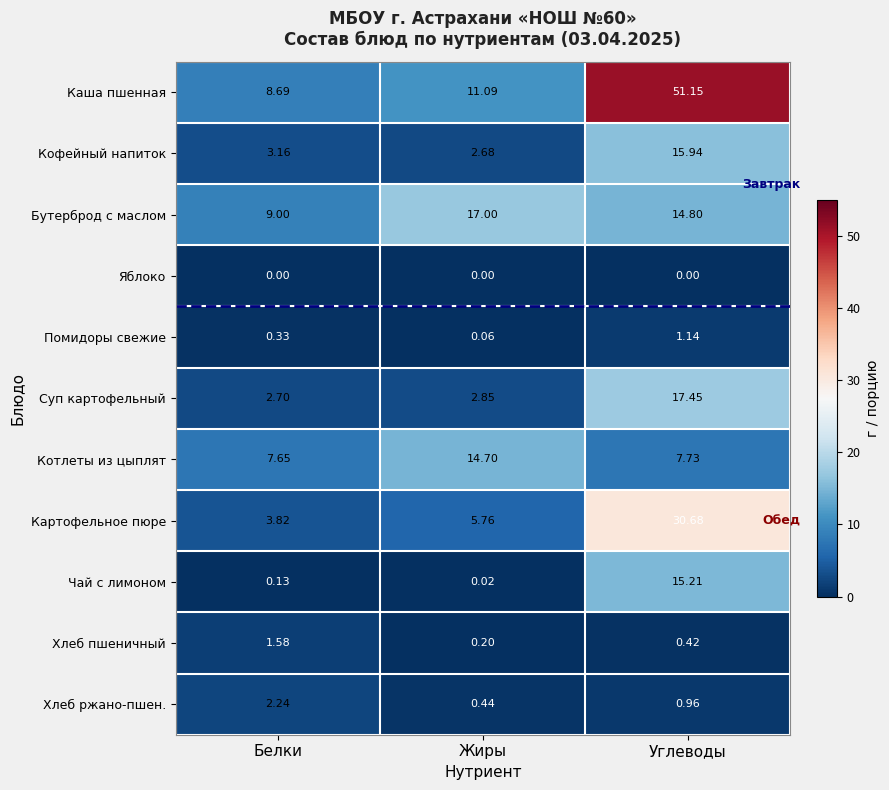

Rank the categories by Картофельное пюре value from highest to lowest.

Углеводы, Жиры, Белки